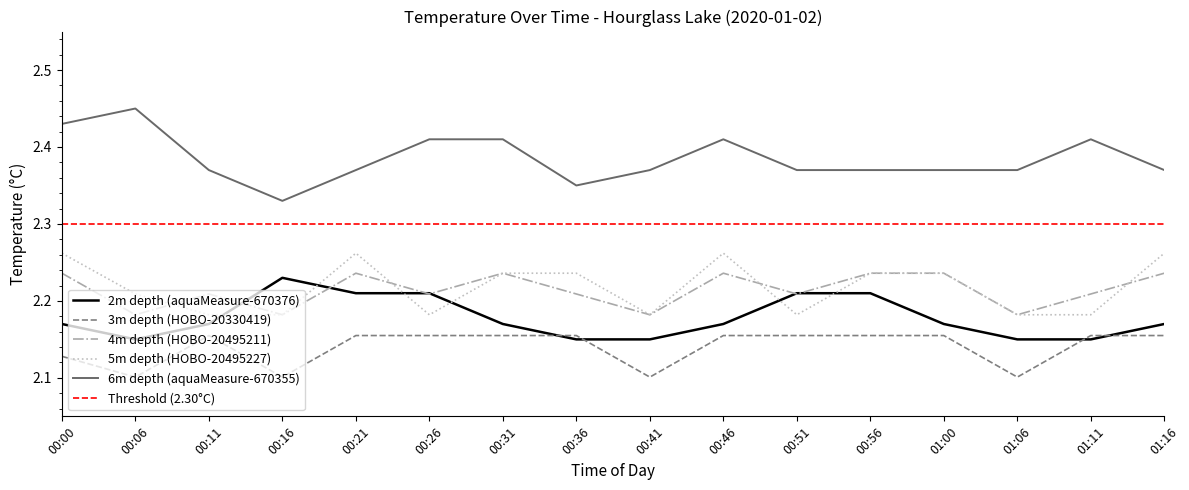

Which series has the largest total across all categories?

6m depth (aquaMeasure-670355)